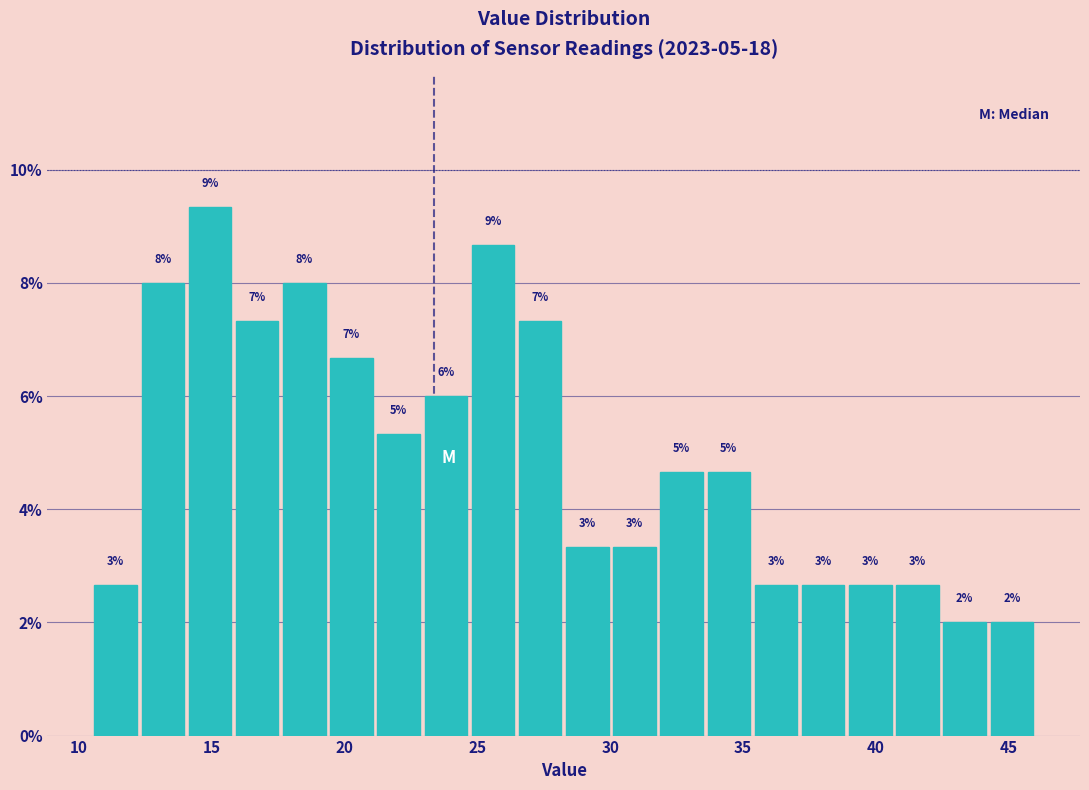

Read against the x-axis, roughly where is the centre of the tallest bar?

15.0